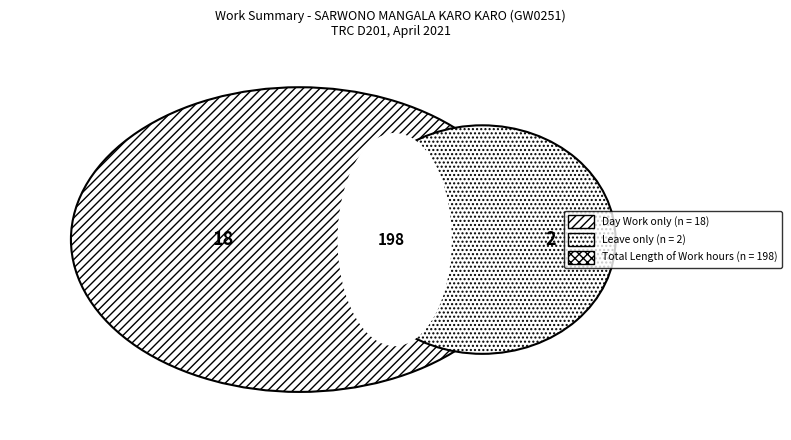

To the nearest percent, what is the difference between the largest and smallest slice percentages?

91%